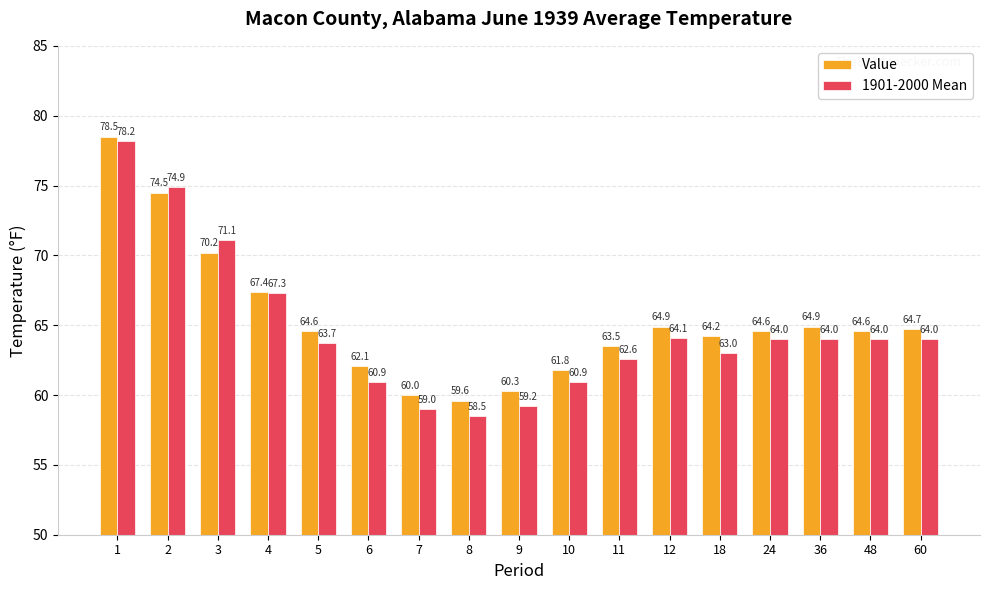

What is the difference between the maximum and minimum values in the 1901-2000 Mean series?

19.7